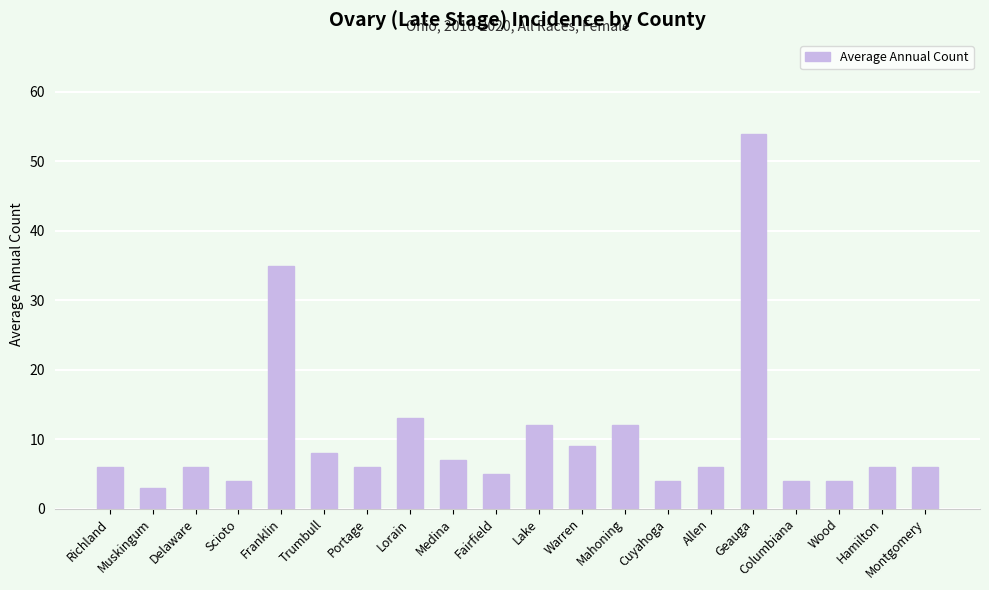

What is the change in value from Trumbull to Medina?

-1